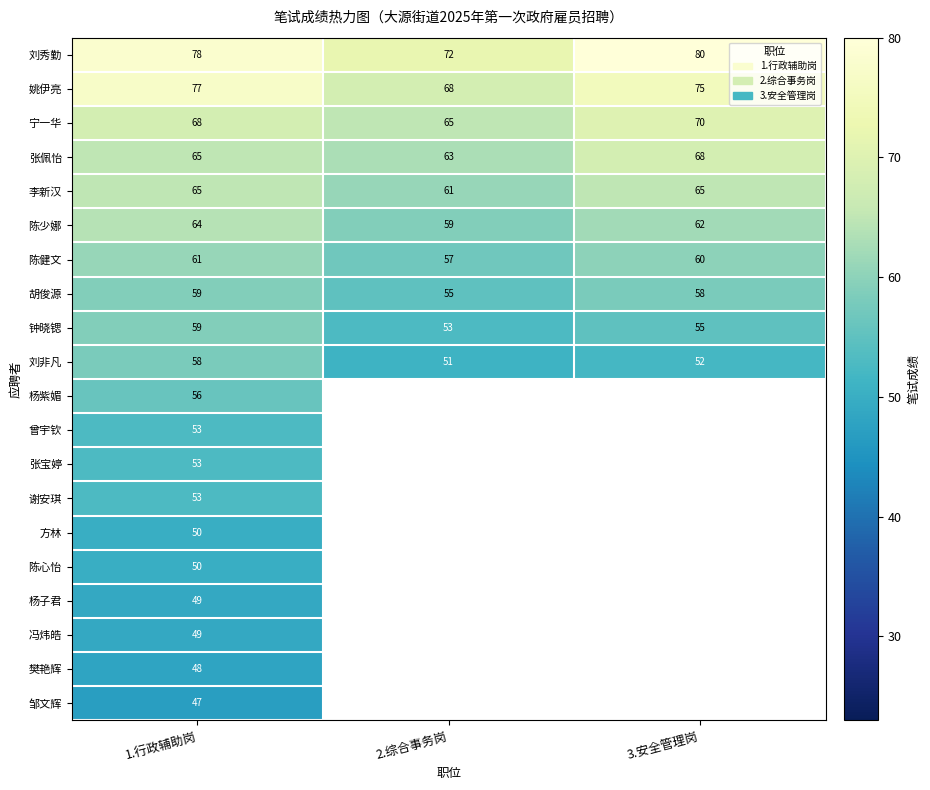

At which label is 刘非凡 closest to 54?

3.安全管理岗